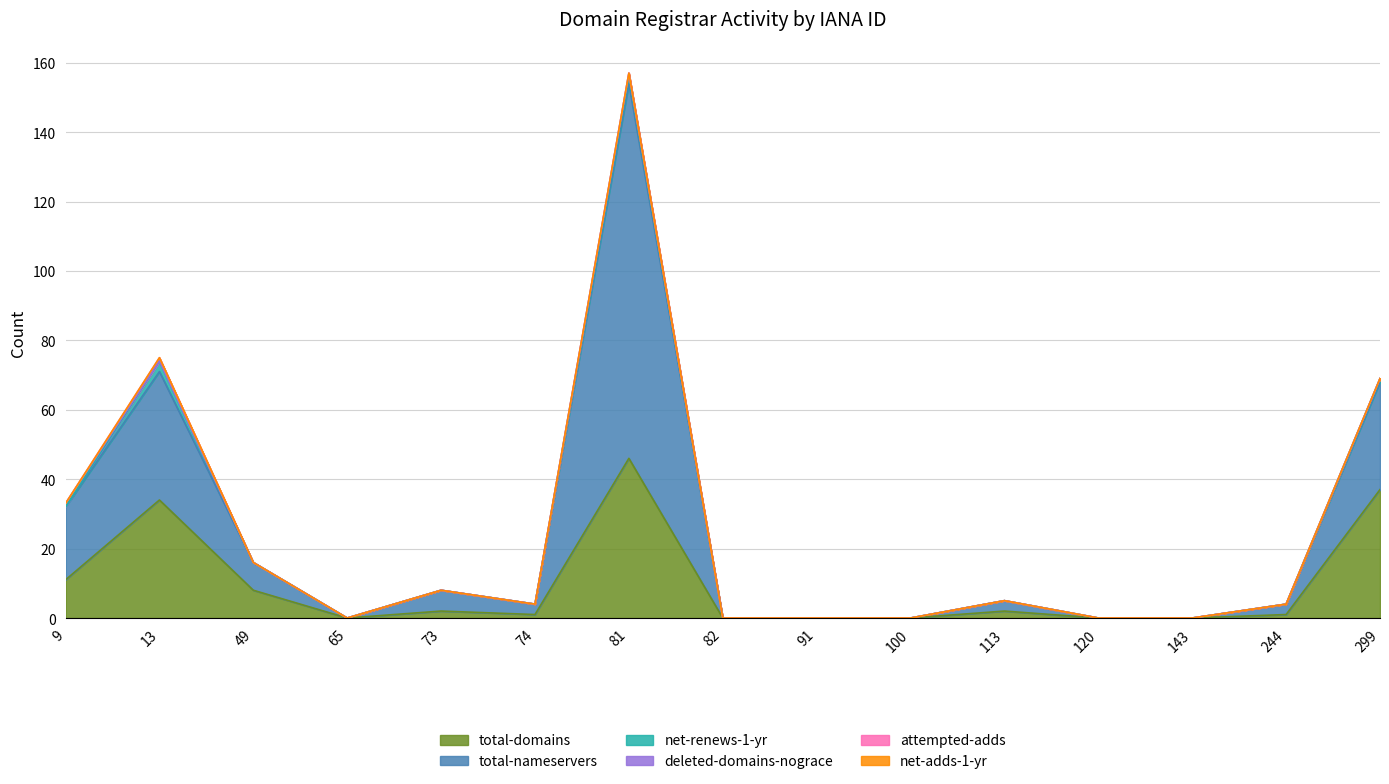

Which category has the highest value across all series?

81